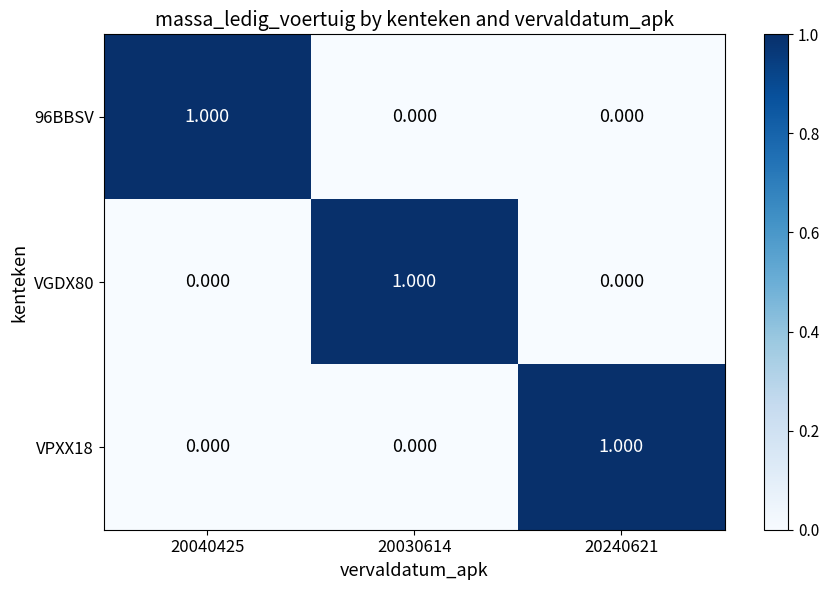

Is the value of VPXX18 at 20240621 greater than the value of VGDX80 at 20040425?

Yes